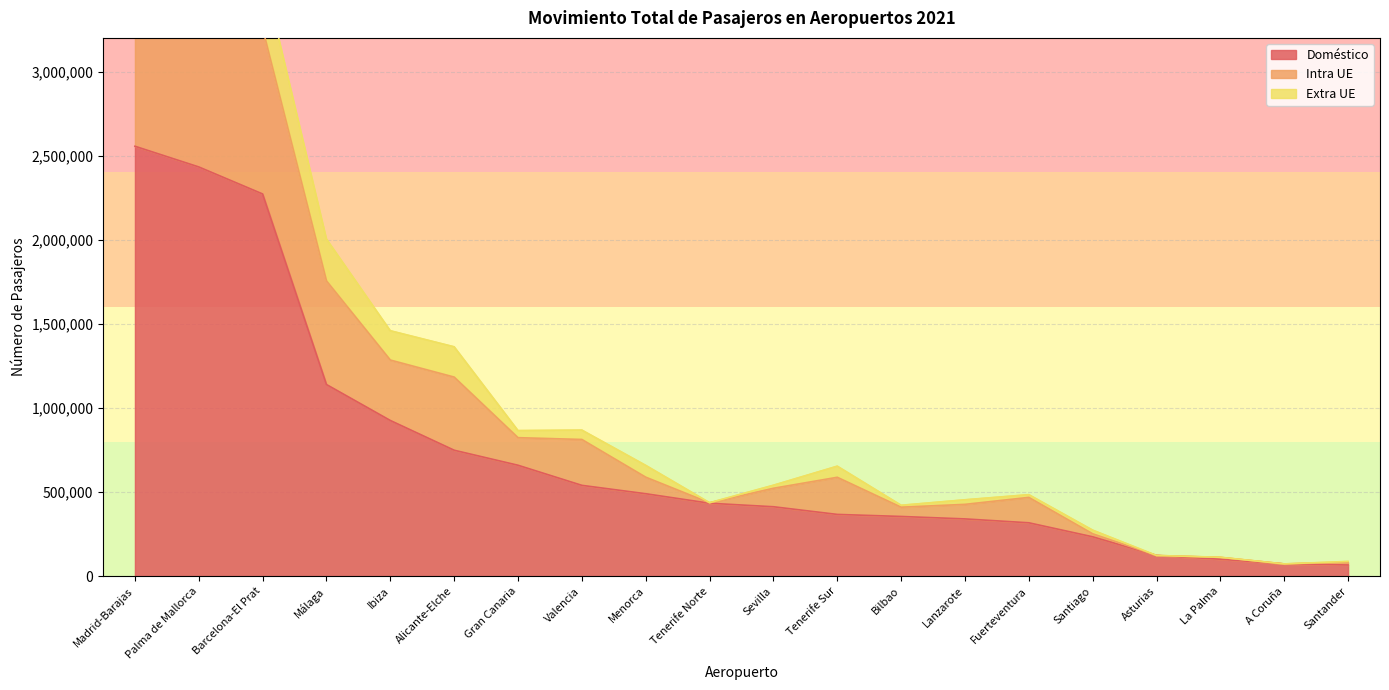

True or false: Doméstico and Extra UE intersect in this chart.

False